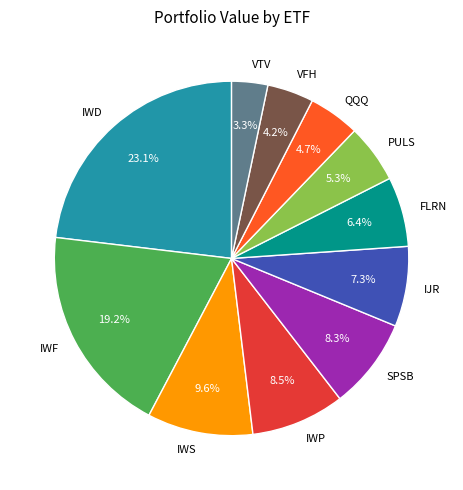

Which category has the biggest portion of the pie?

IWD